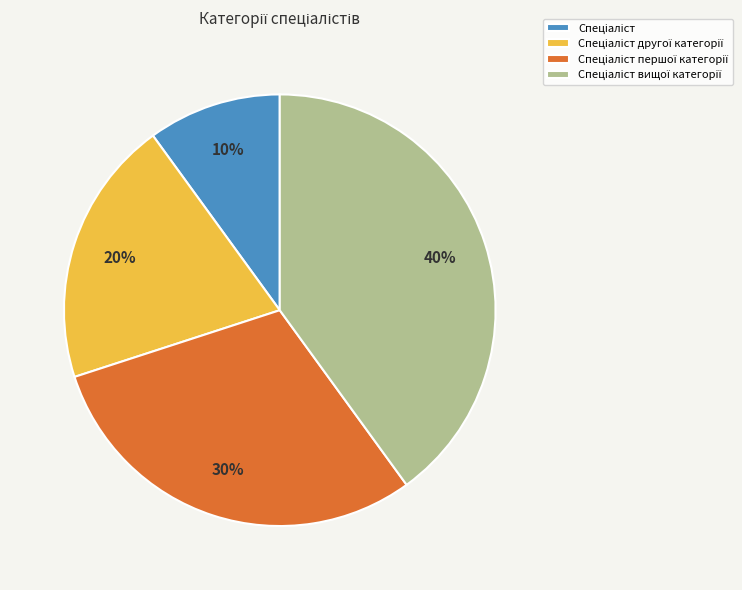

Count the number of slices in the pie.

4